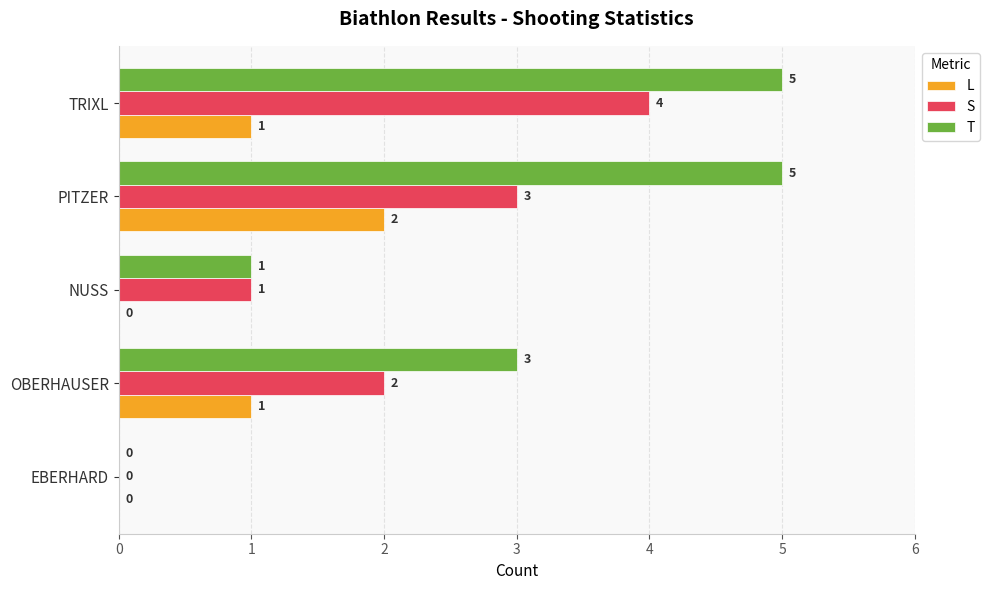

How many S values are between 1 and 3?

3